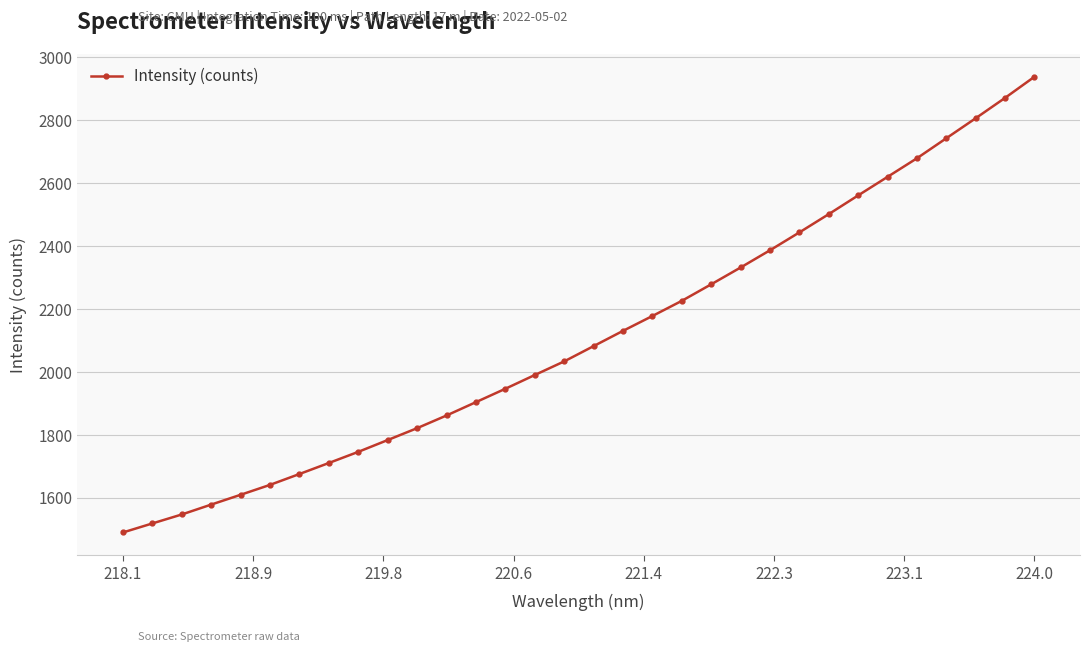

What is the smallest value displayed?

1490.5